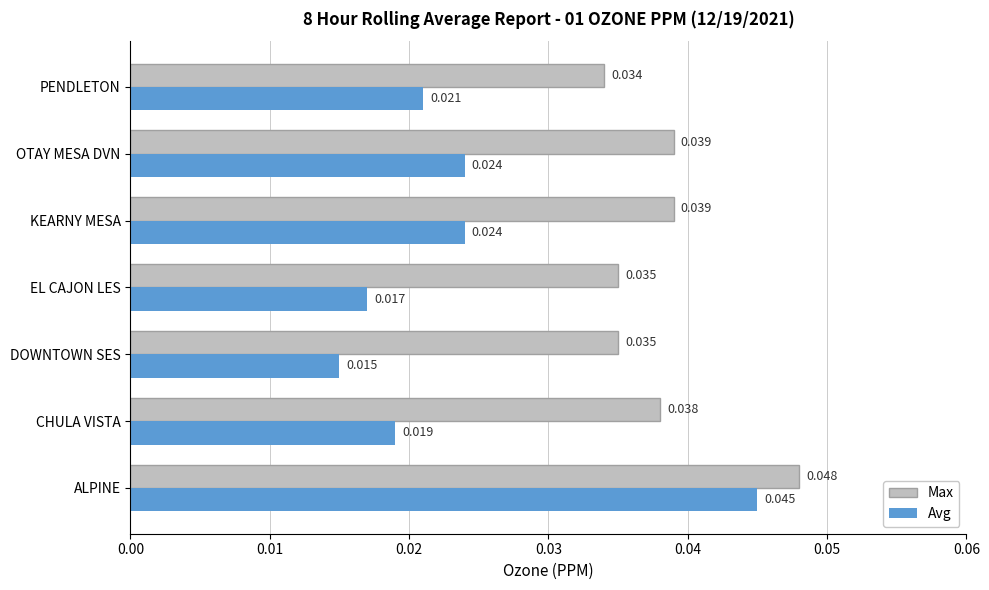

Which category has the highest value in the Avg series?

ALPINE